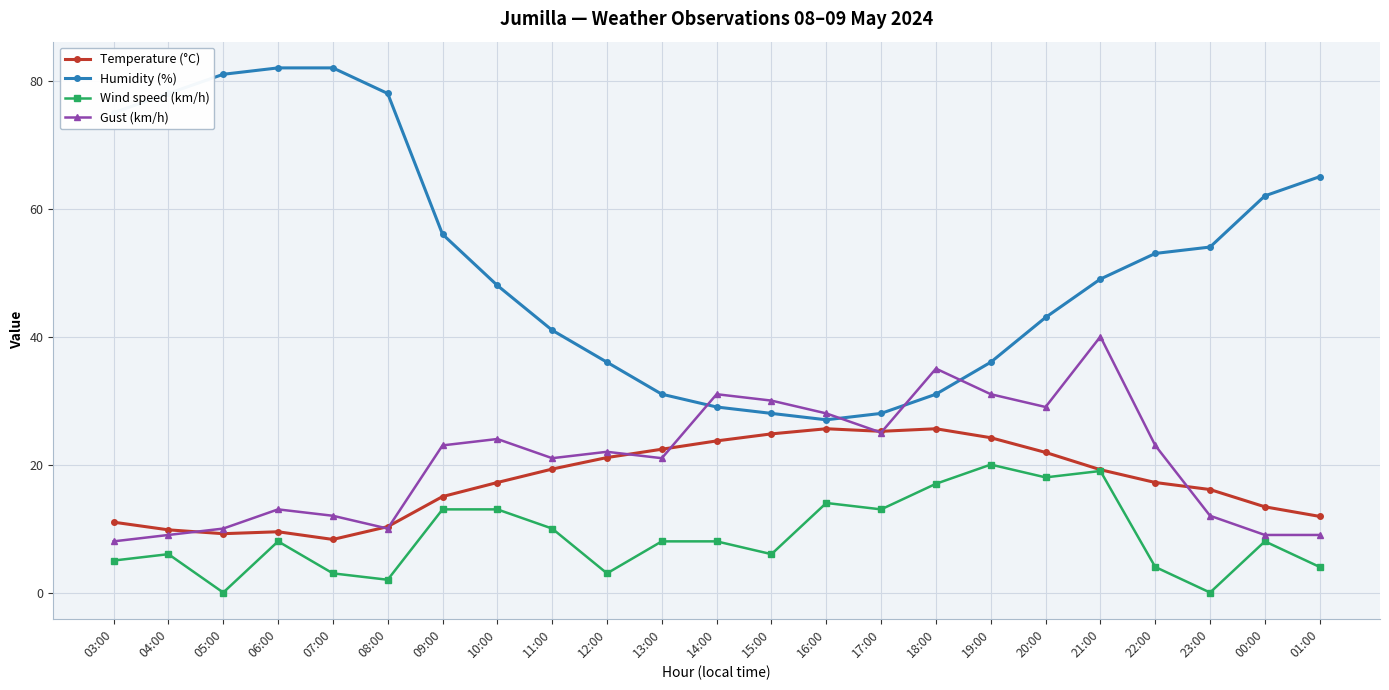

What is the average value of the Gust (km/h) series?

20.7